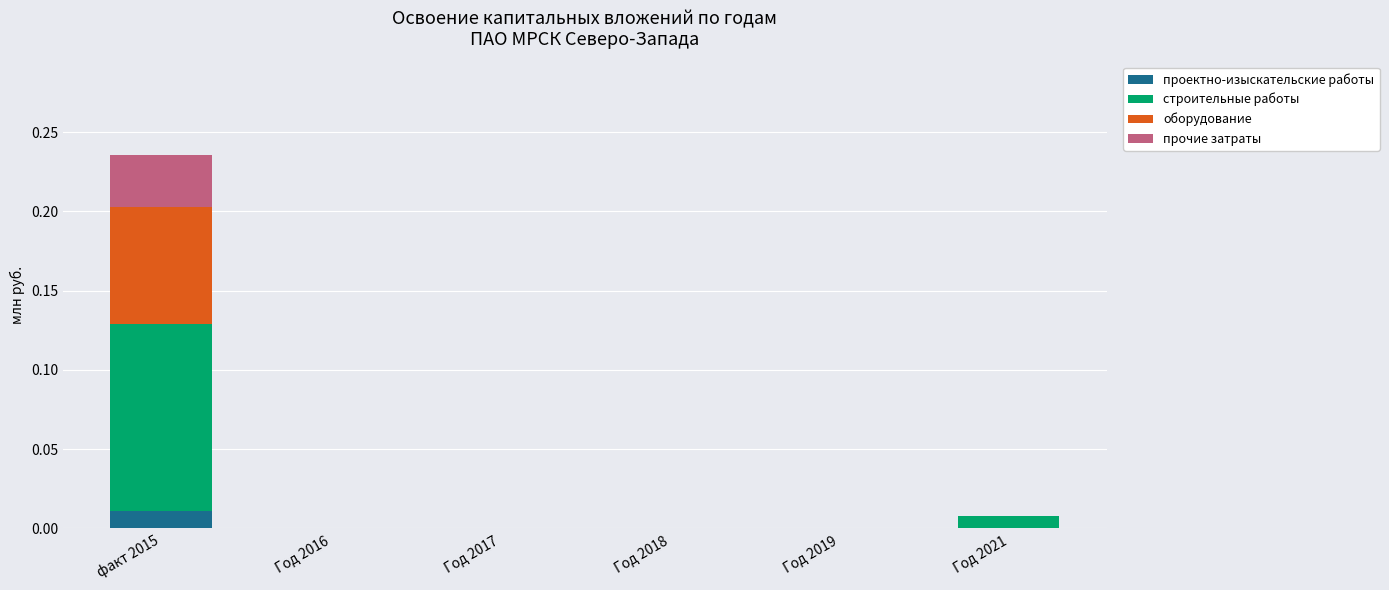

At which category is the sum across all series the highest?

факт 2015